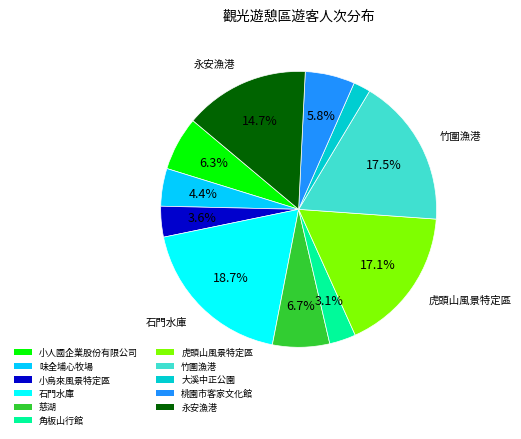

Count the number of slices in the pie.

11